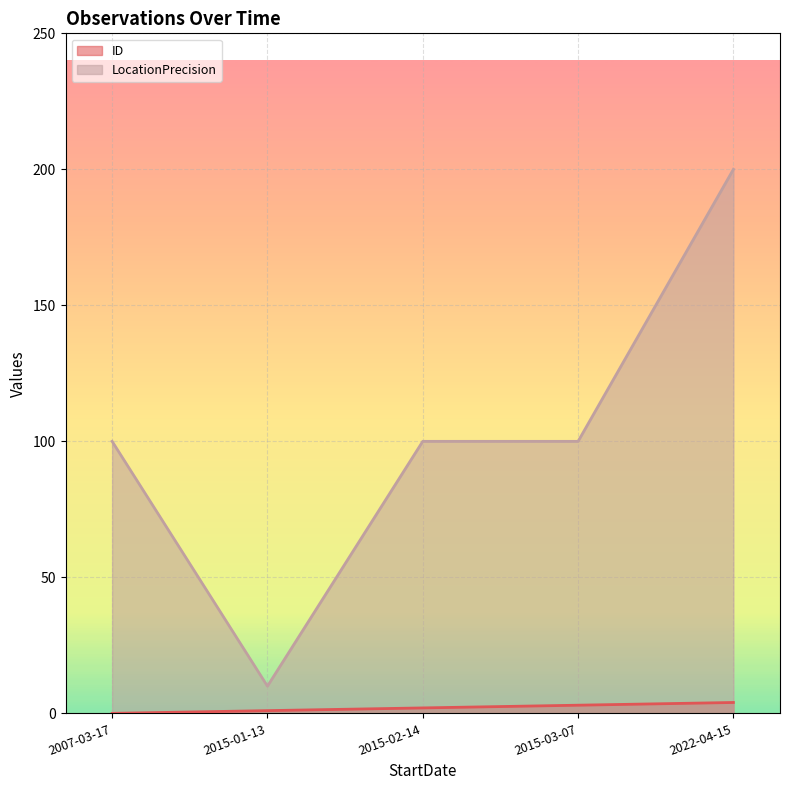

What is the value of the LocationPrecision point at the 5th from the left?

200